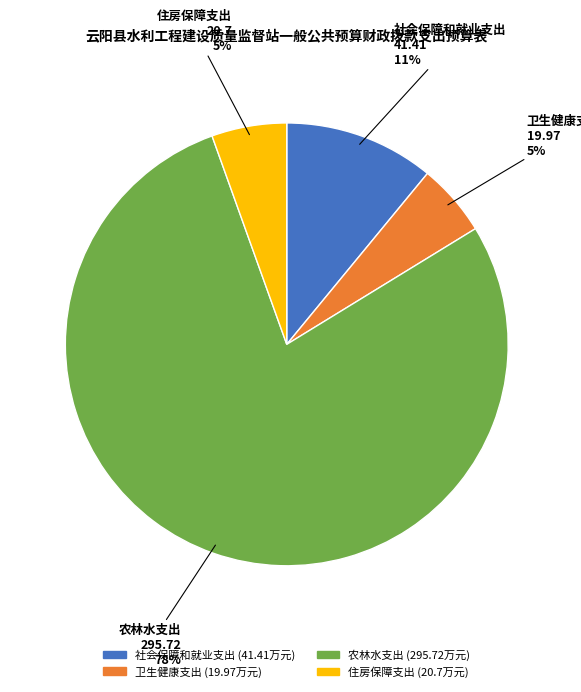

What percentage is the 社会保障和就业支出 slice, to the nearest percent?

11%